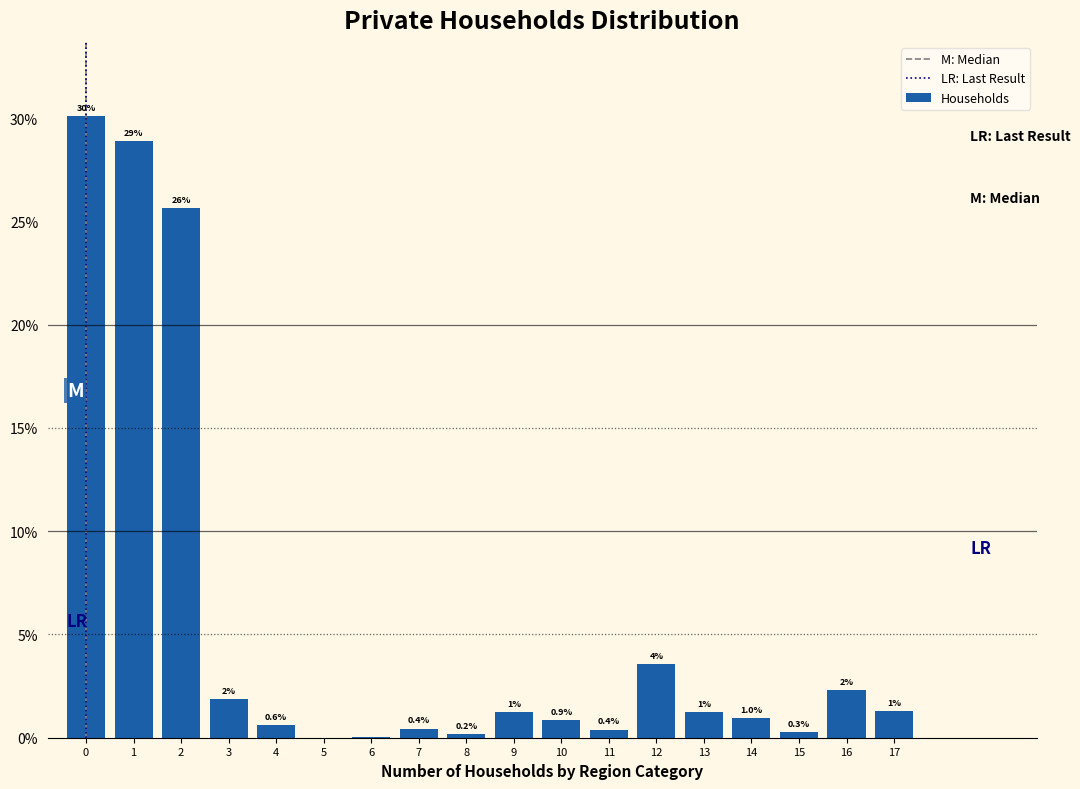

Approximately how many times larger is the value at 17 compared to 9?

1.0